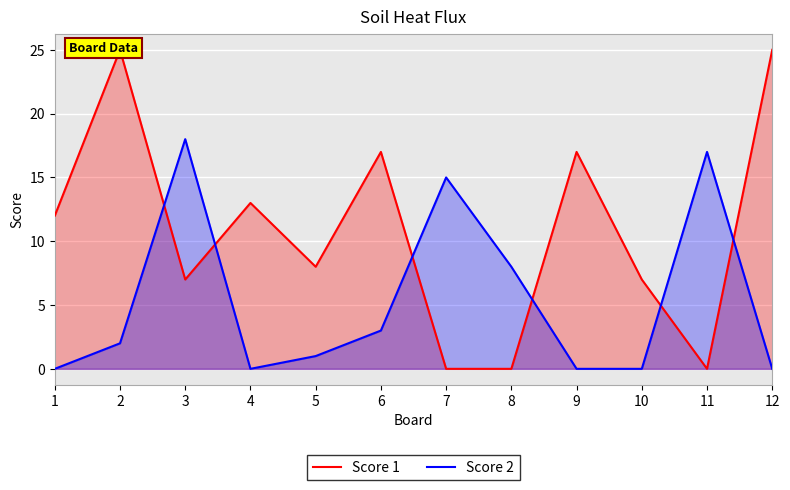

Between which two adjacent categories do Score 1 and Score 2 first intersect?

2 and 3